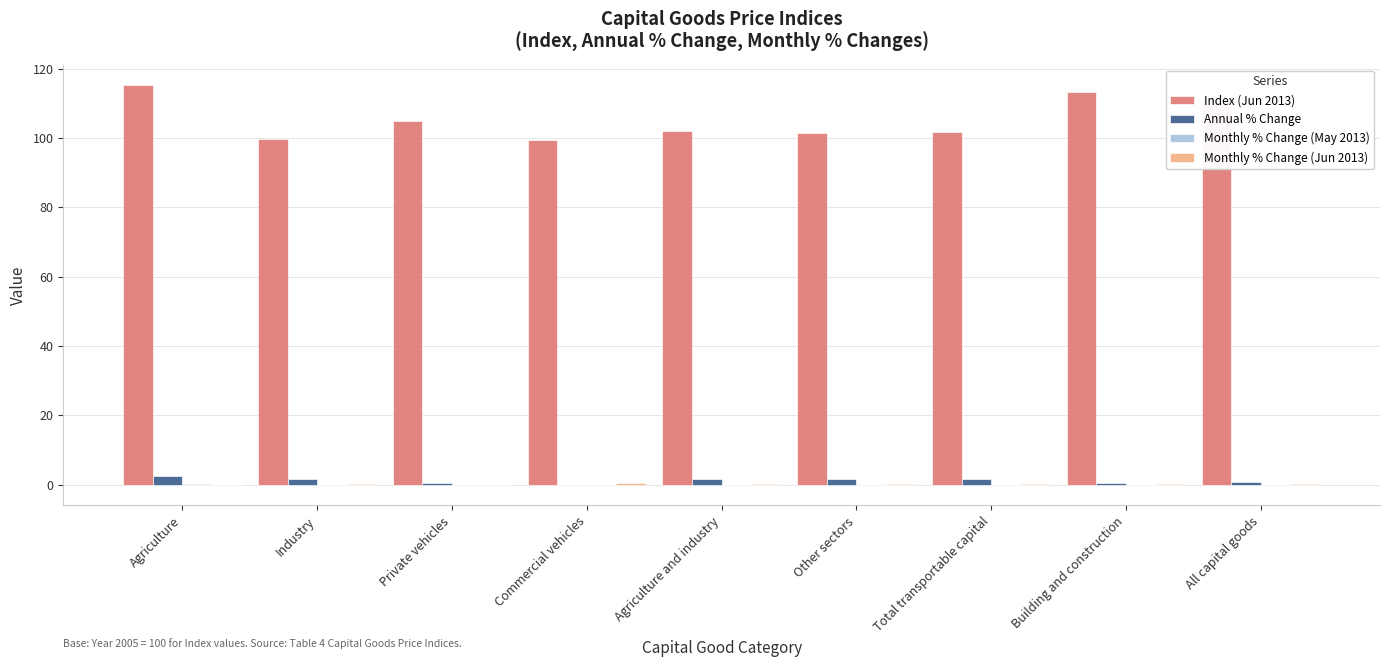

Which series has the largest total across all categories?

Index (Jun 2013)